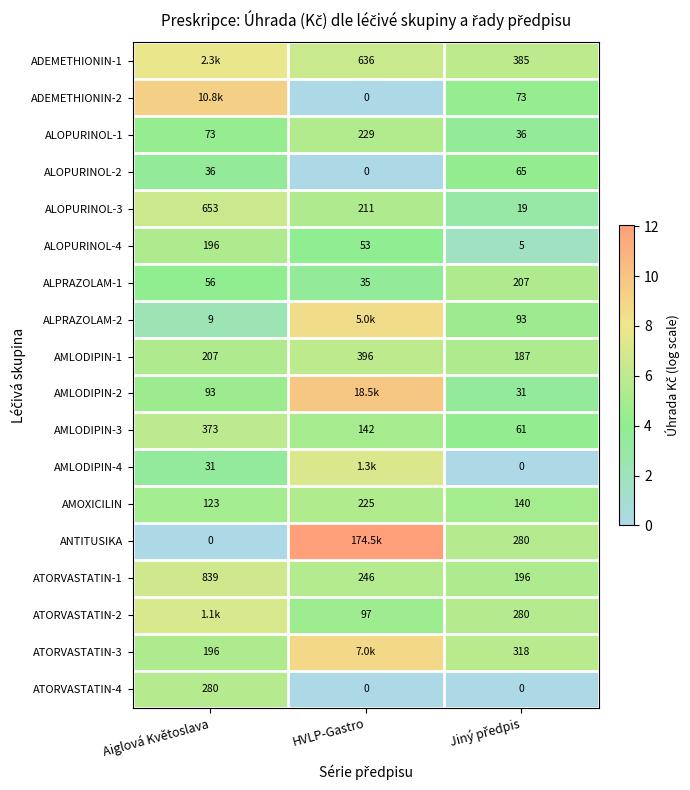

Where is ALPRAZOLAM-1 nearest to the value 121?

Aiglová Květoslava